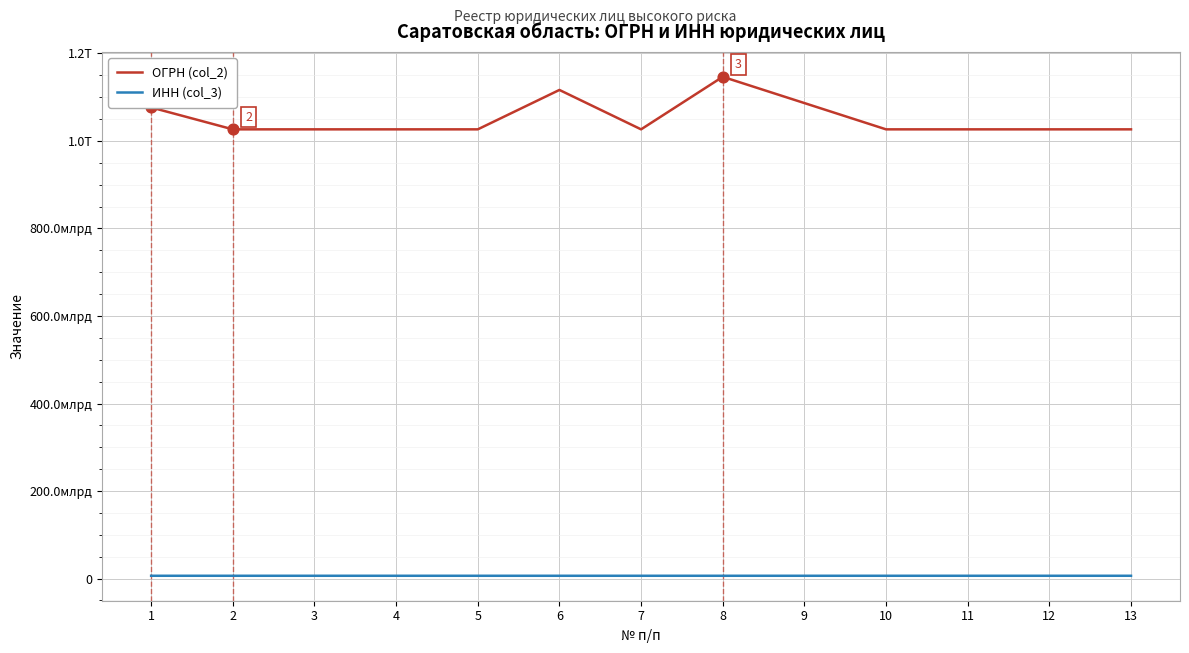

What is the total value across all series at 12?

1032854687715